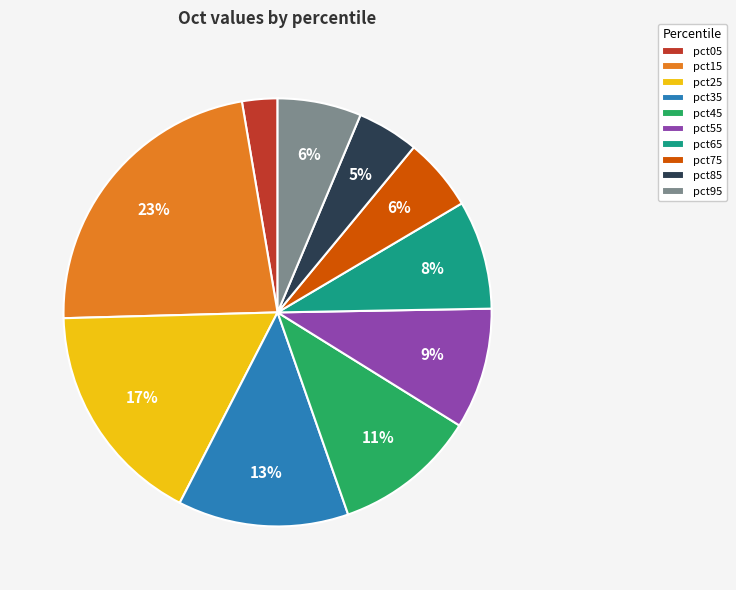

To the nearest percent, what is the difference between the largest and smallest slice percentages?

20%